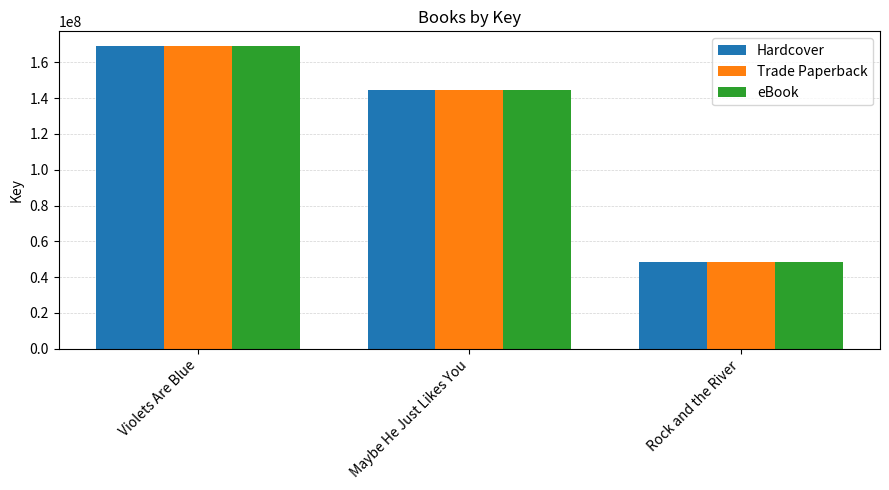

What is the minimum value shown in the chart?

48551525